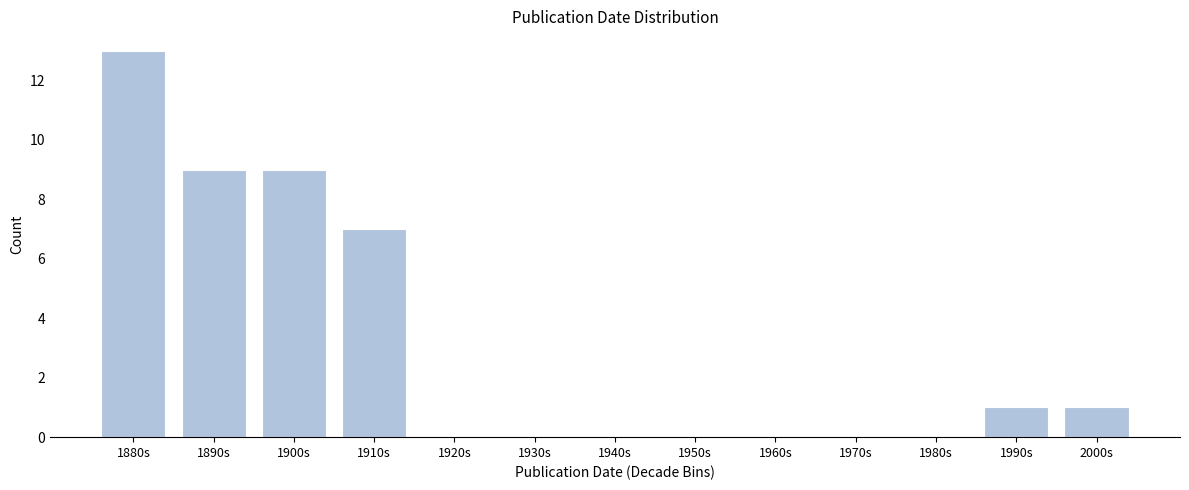

Reading right to left, what are all the values shown in this chart?

2000s=1	1990s=1	1980s=0	1970s=0	1960s=0	1950s=0	1940s=0	1930s=0	1920s=0	1910s=7	1900s=9	1890s=9	1880s=13